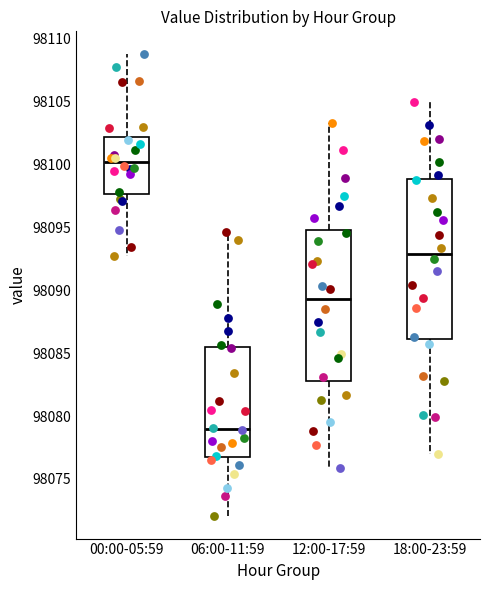

Reading left to right, read every box against the y-axis: the position of its median line, the range the box covers, and the ends of its whiskers. The values are not printed on the chart, so give them approximately, as read against the axis.

00:00-05:59: median 98100.0, box 98097.5 to 98102.0, whiskers 98092.5 to 98108.5
06:00-11:59: median 98079.0, box 98076.5 to 98085.5, whiskers 98072.0 to 98094.5
12:00-17:59: median 98089.5, box 98083.0 to 98095.0, whiskers 98076.0 to 98103.5
18:00-23:59: median 98093.0, box 98086.0 to 98099.0, whiskers 98077.0 to 98105.0